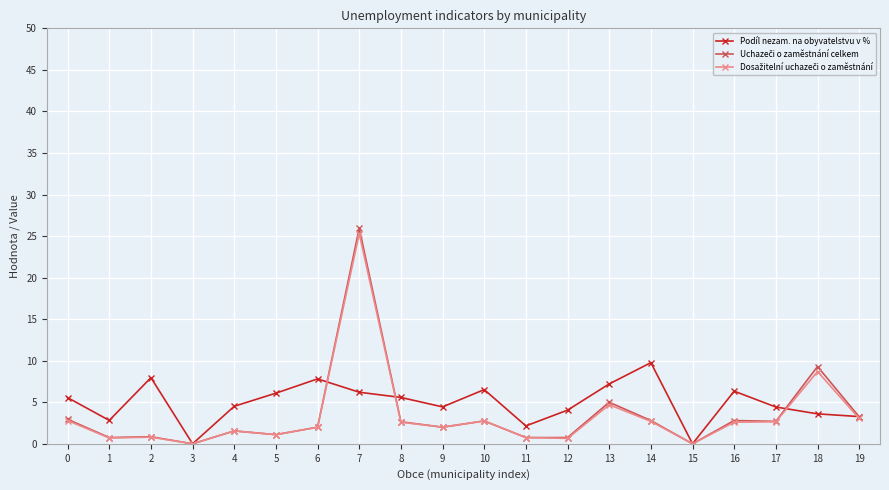

What is the difference between the highest and lowest values at 7?

19.7